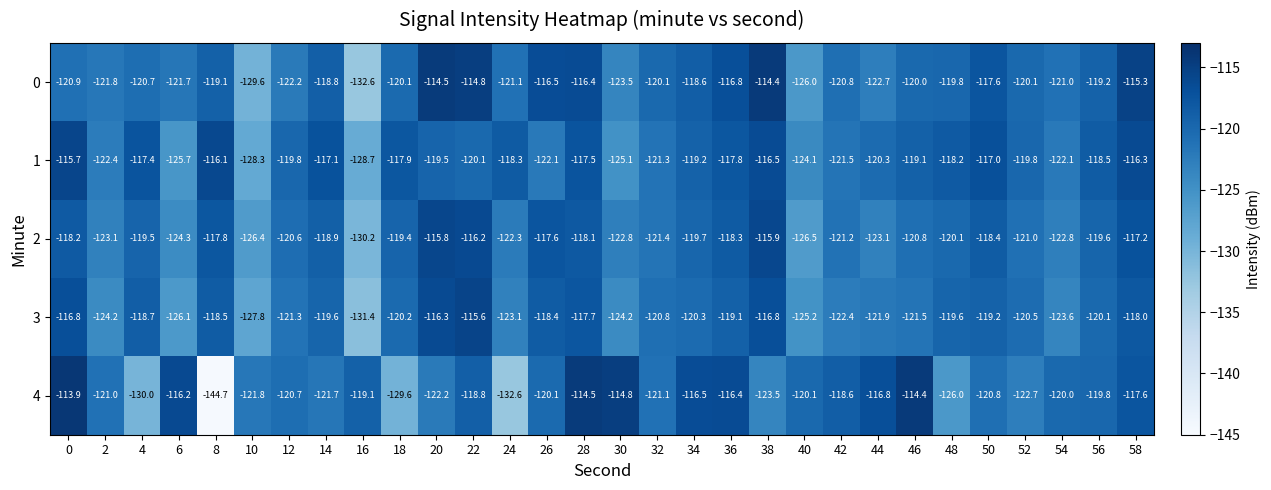

Where is 3 nearest to the value -123?

24